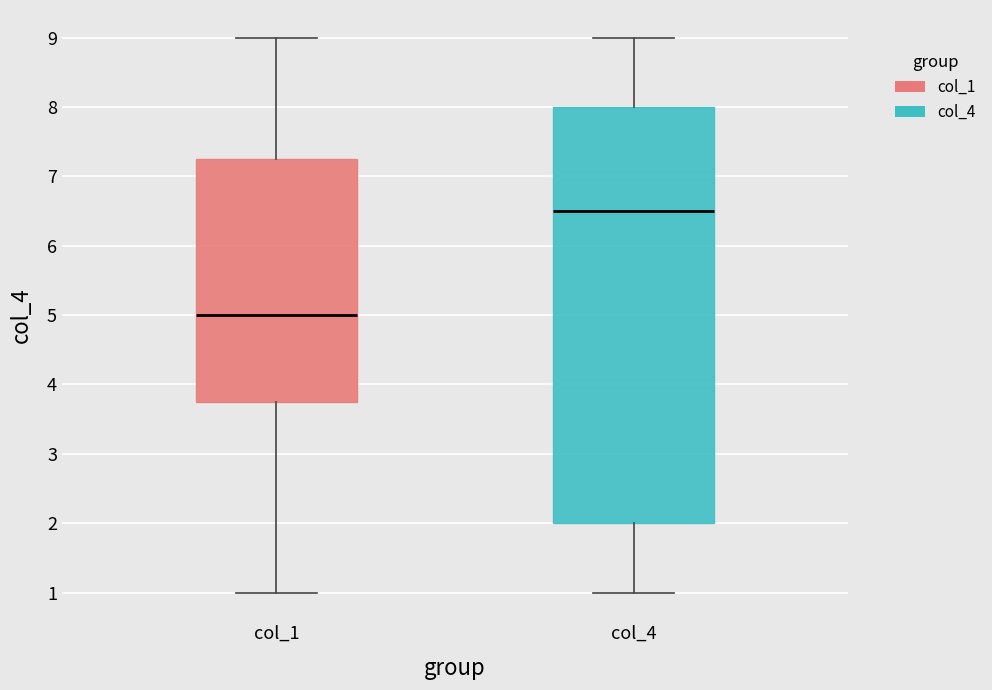

Comparing the boxes themselves (not the whiskers), which one is the tallest?

col_4